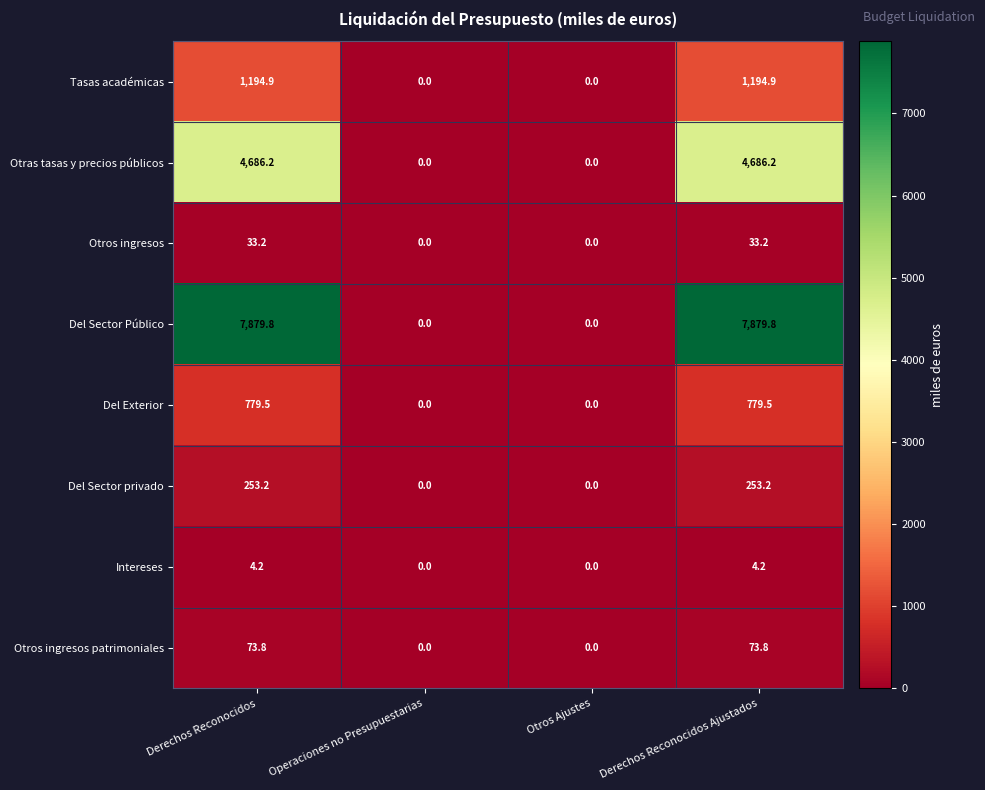

What is the difference between the second highest and minimum values in the Tasas académicas series?

1194.9